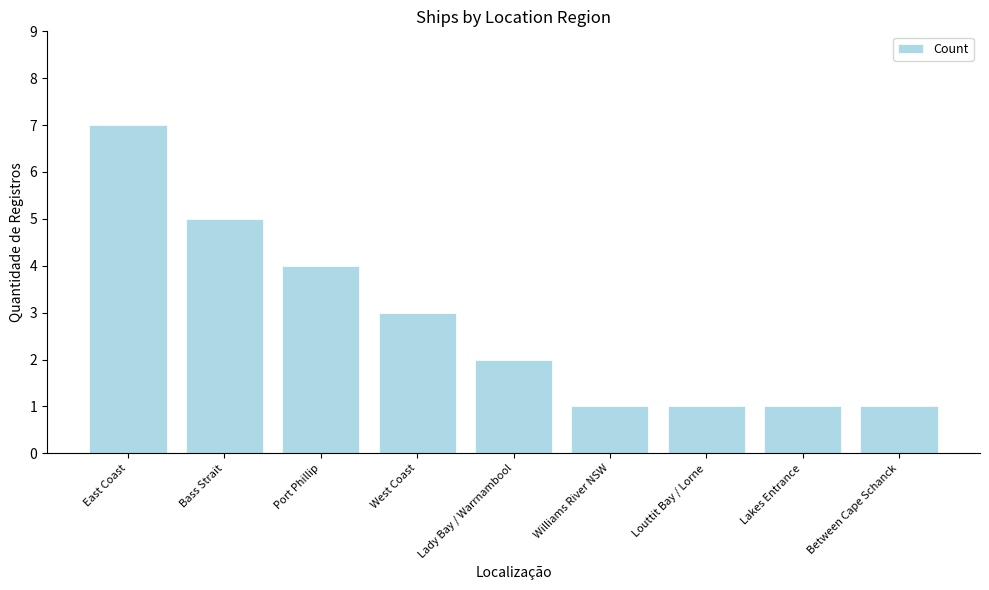

What is the difference between the values at East Coast and West Coast?

4